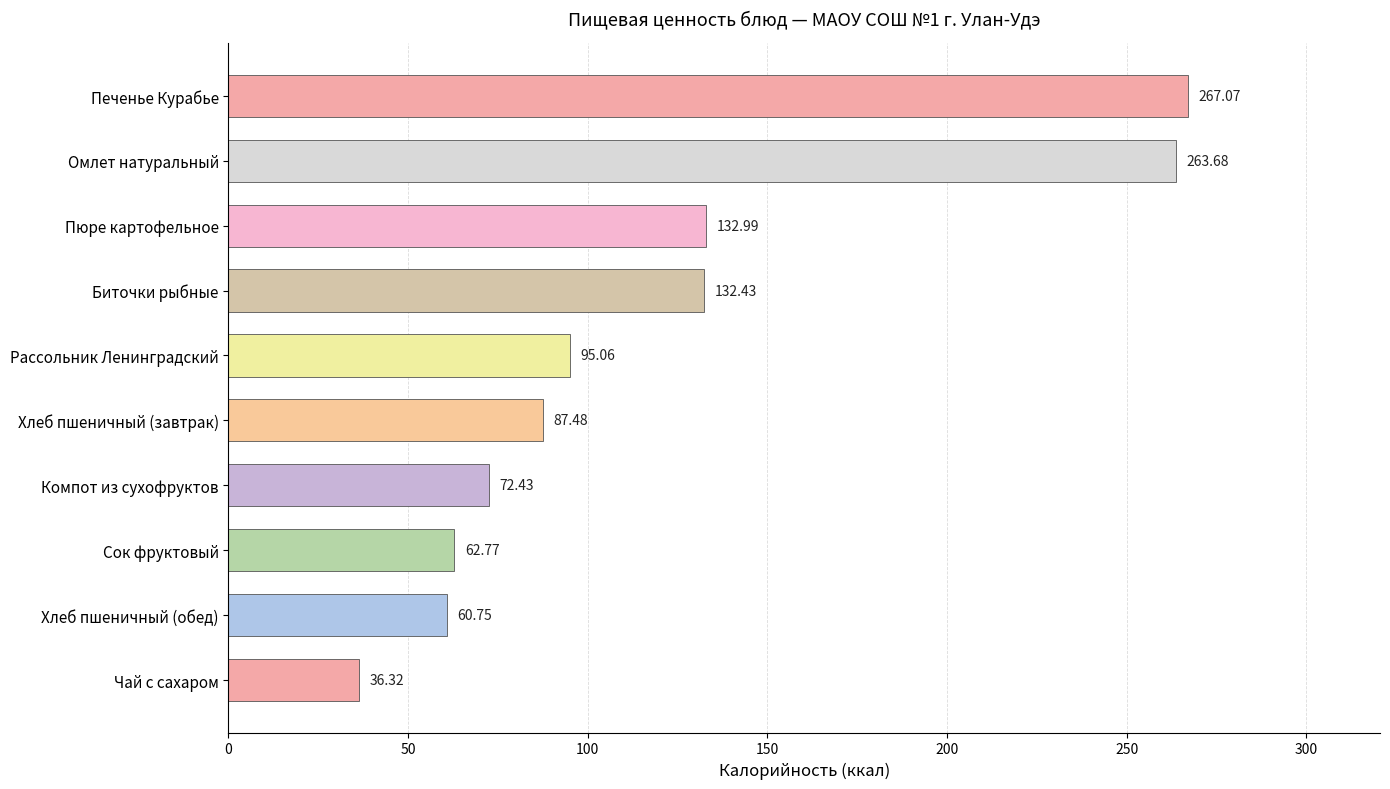

Rank the categories by value from highest to lowest.

Печенье Курабье, Омлет натуральный, Пюре картофельное, Биточки рыбные, Рассольник Ленинградский, Хлеб пшеничный (завтрак), Компот из сухофруктов, Сок фруктовый, Хлеб пшеничный (обед), Чай с сахаром